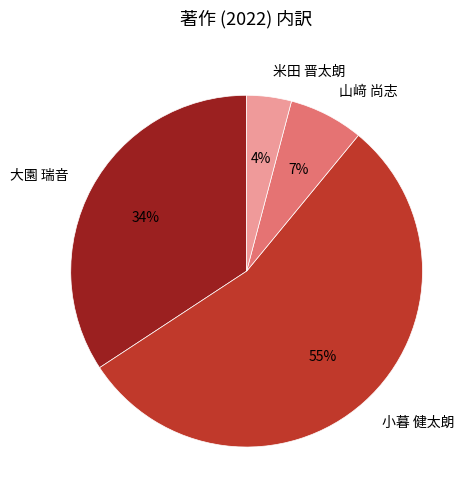

What percentage is the 米田 晋太朗 slice, to the nearest percent?

4%